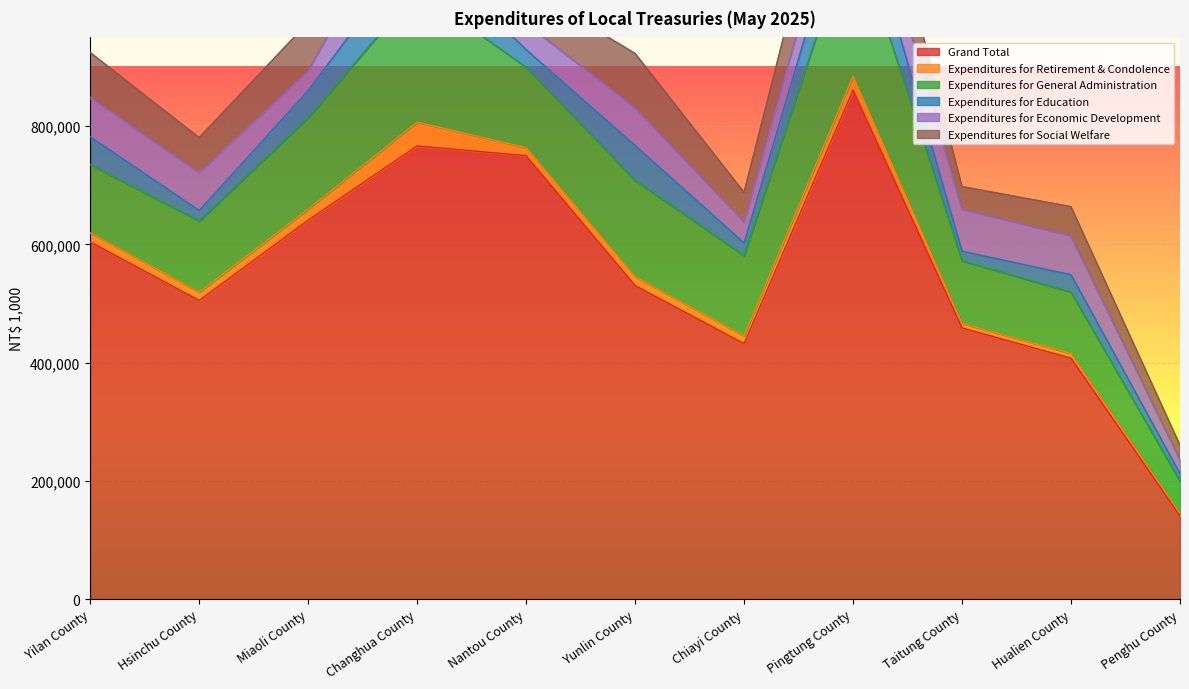

How many series are shown in this chart?

6